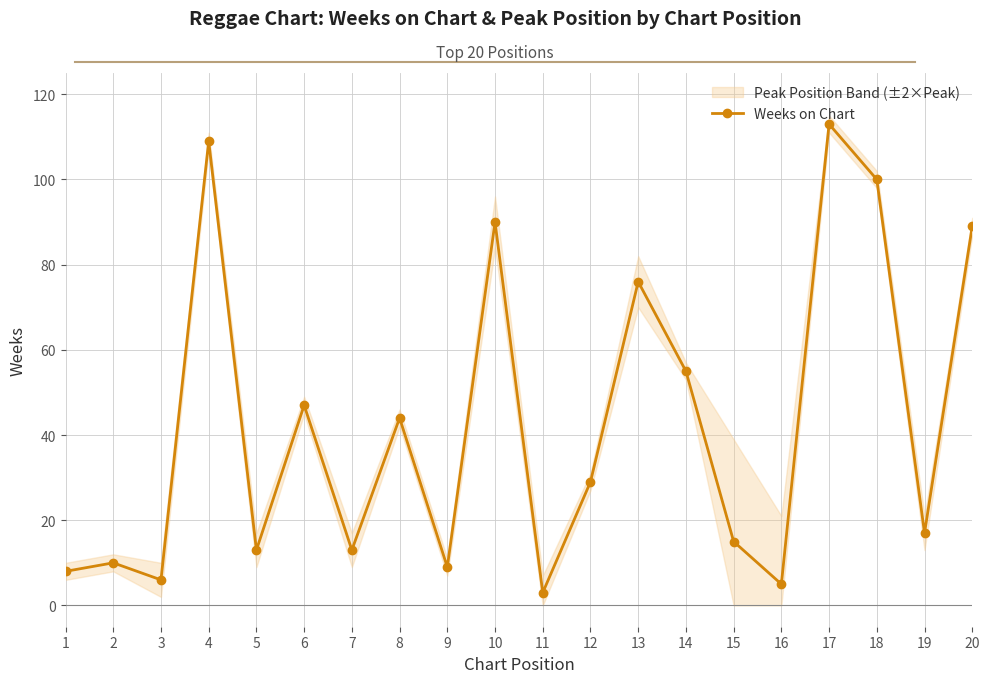

What is the minimum value shown in the chart?

3